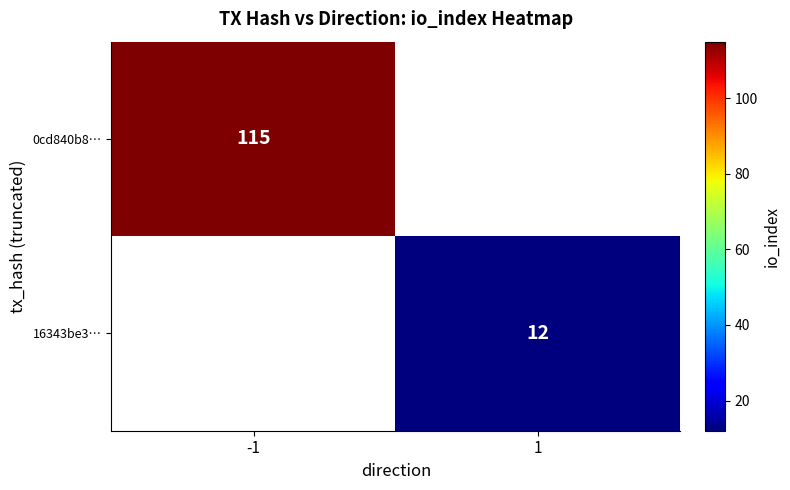

What is the minimum value shown in the chart?

12.0